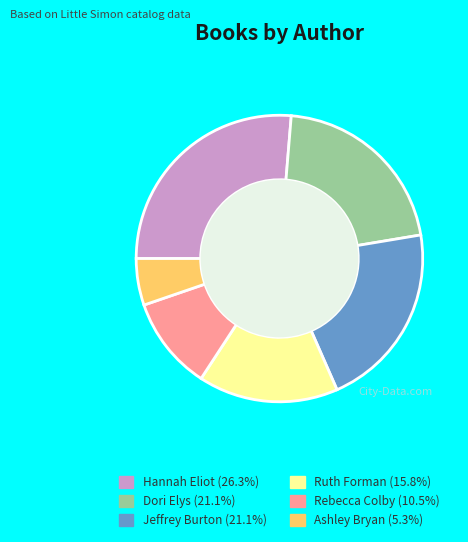

Is there a majority slice in this chart?

No